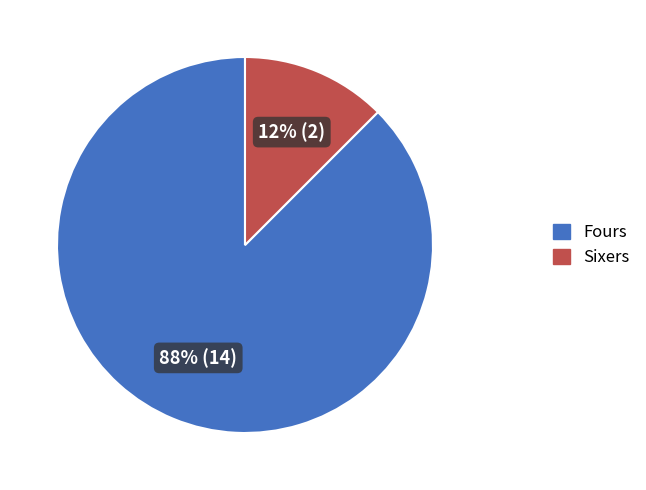

Count the number of slices in the pie.

2